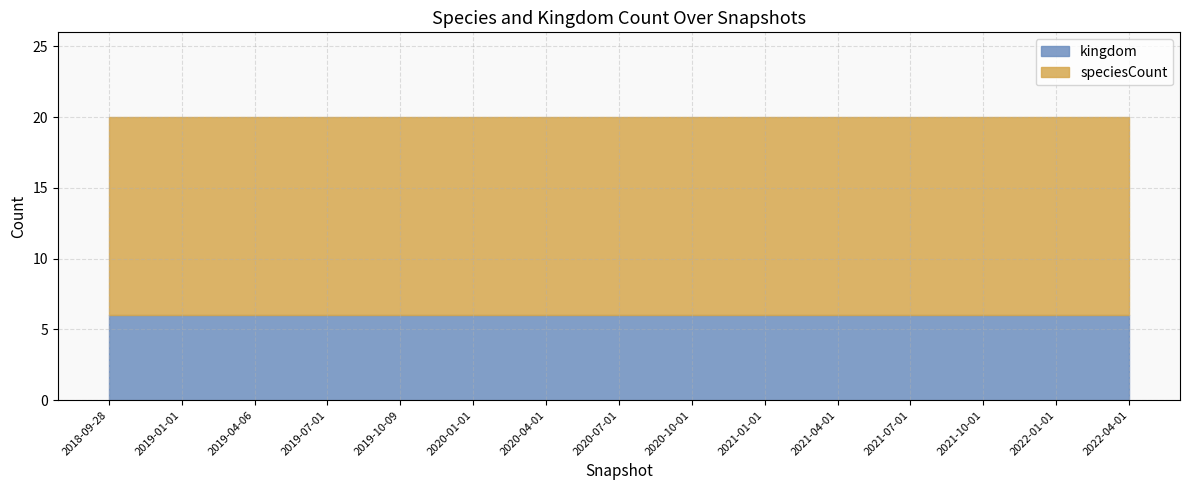

What is the sum of the kingdom values at 2021-10-01 and 2022-04-01?

12